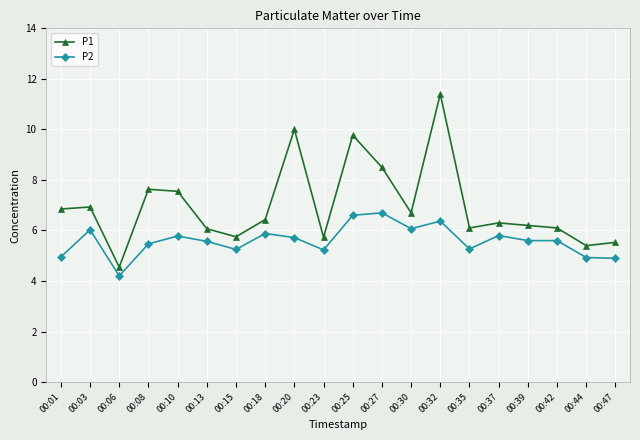

At which category is the sum across all series the highest?

00:32